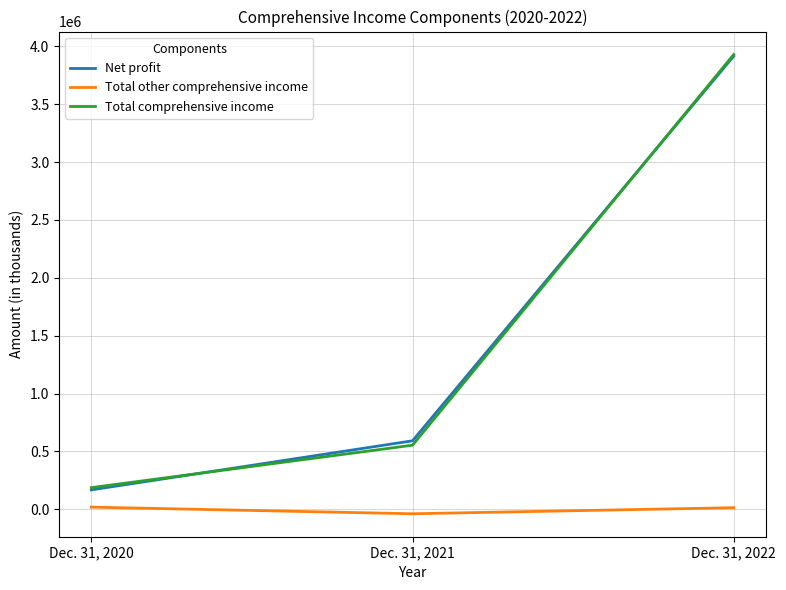

What is the difference between the Total comprehensive income values at Dec. 31, 2022 and Dec. 31, 2020?

3740950